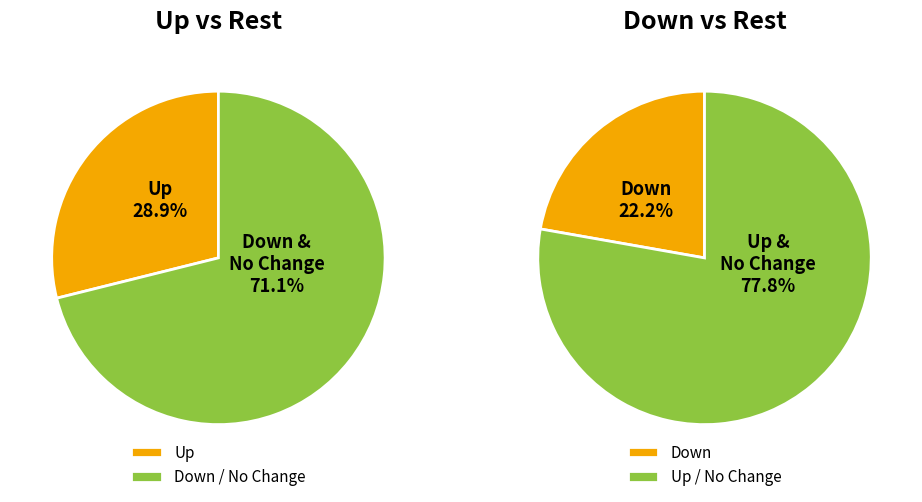

What percentage is the down slice, to the nearest percent?

22%